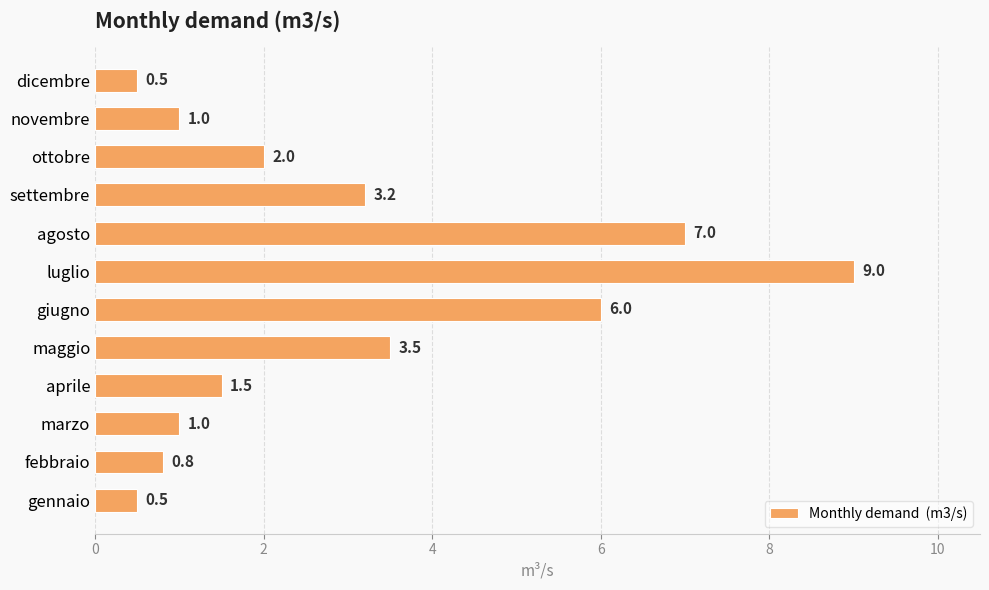

What value does the data have at novembre?

1.0